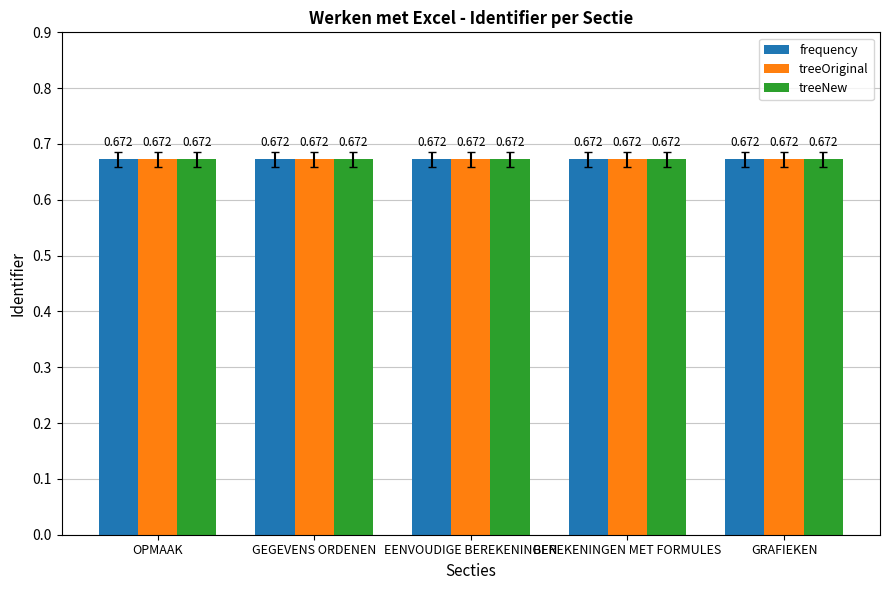

True or false: treeOriginal has a value of 0.7 at OPMAAK.

True